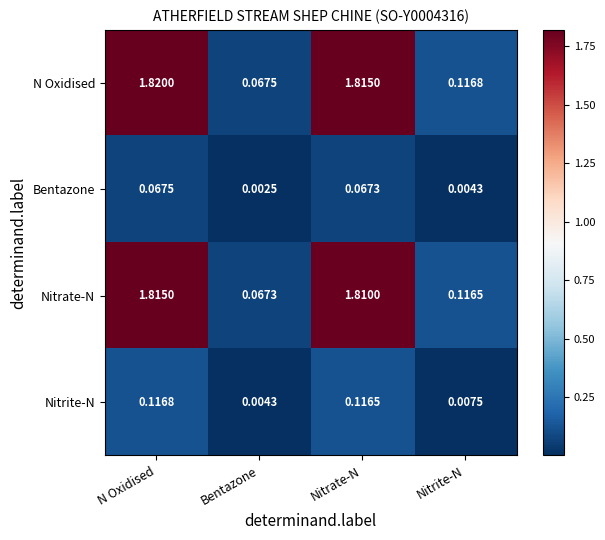

Which series has the widest spread of values?

N Oxidised